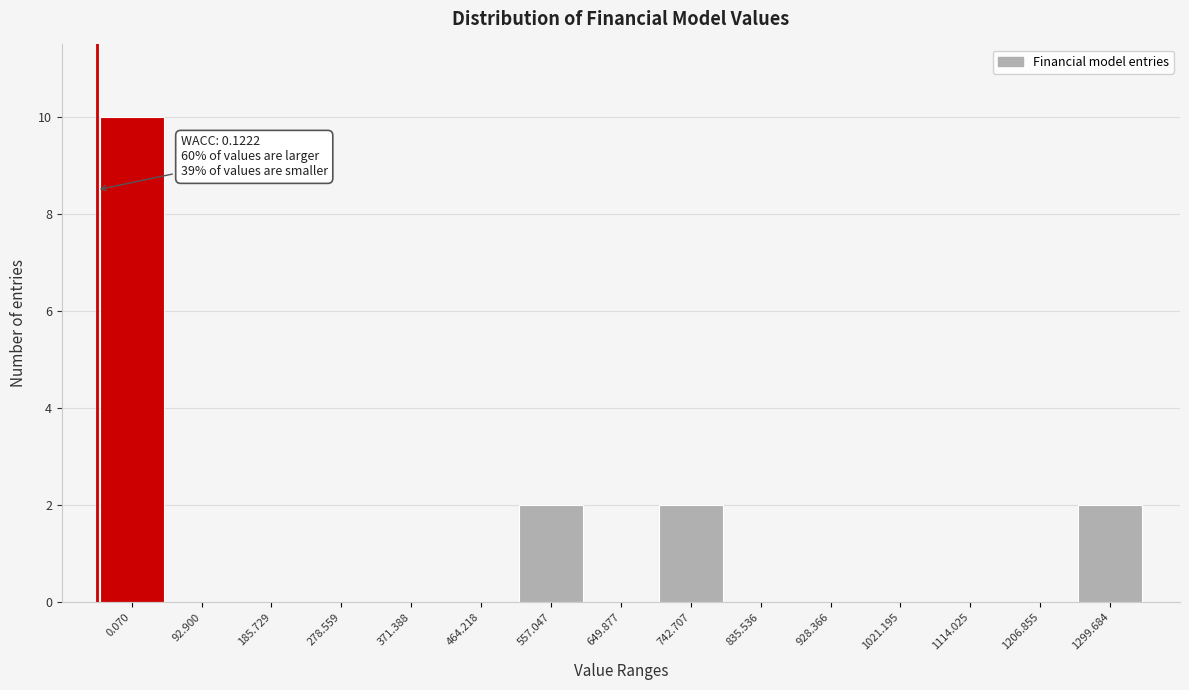

Reading left to right, extract all data points from this chart.

0.070=10	92.900=0	185.729=0	278.559=0	371.388=0	464.218=0	557.047=2	649.877=0	742.707=2	835.536=0	928.366=0	1021.195=0	1114.025=0	1206.855=0	1299.684=2